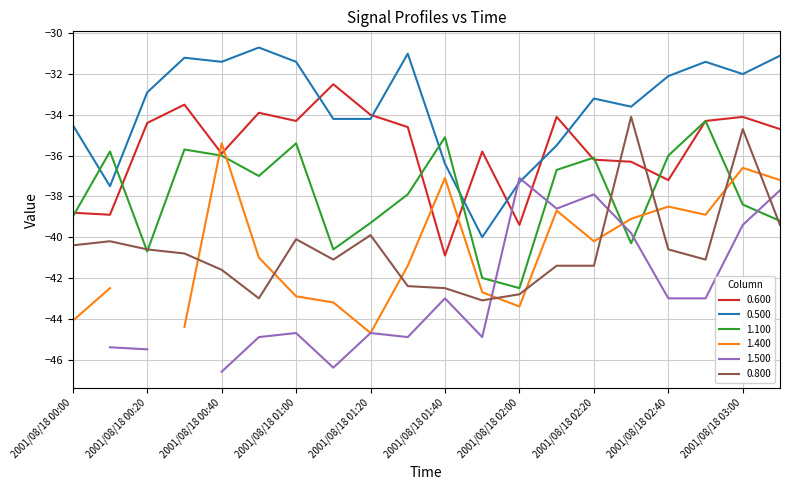

What is the maximum value for 0.500?

-30.7